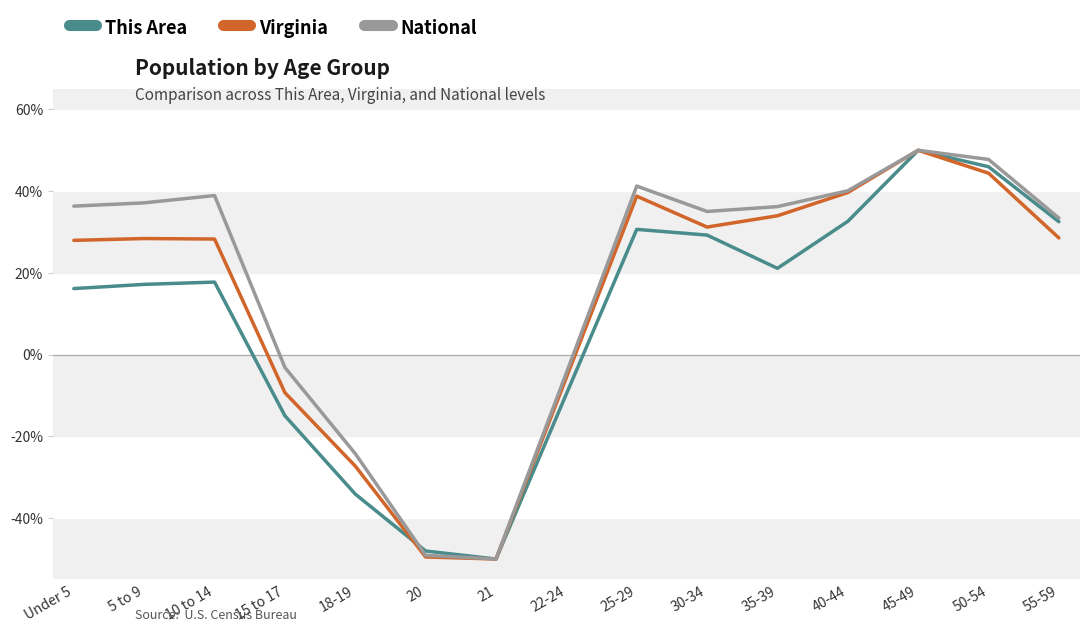

What is the sum of all This Area values?

136.5